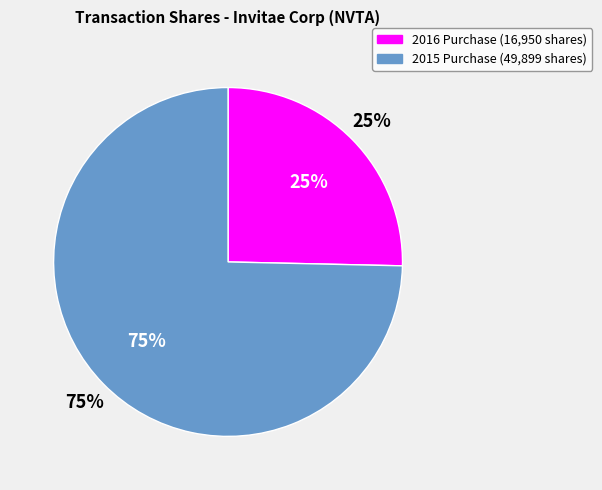

To the nearest percent, what is the combined percentage of 2016-02-11 and 2015-08-11?

100%